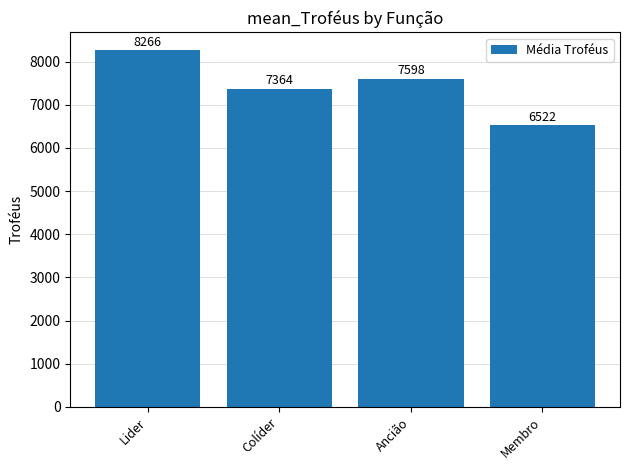

List the labels in order of value, largest first.

Lider, Ancião, Colíder, Membro